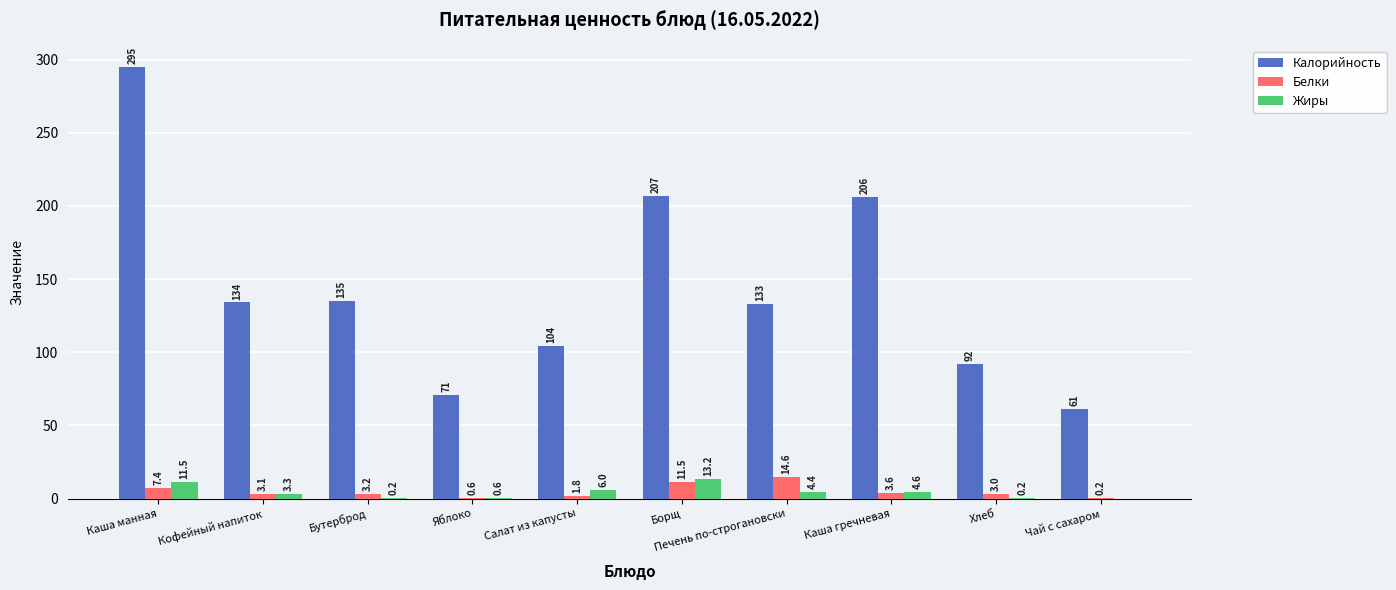

What are all the series names shown in the legend?

Калорийность, Белки, Жиры